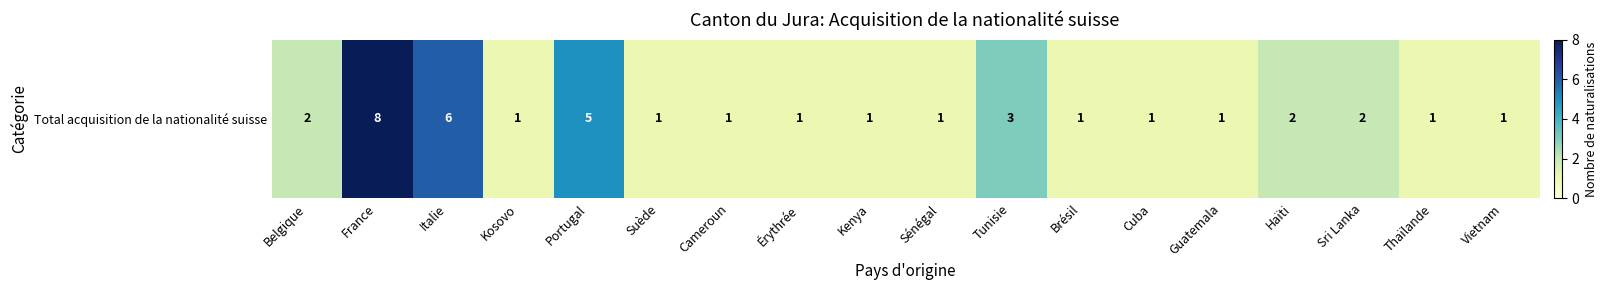

Which label corresponds to the smallest value in the chart?

Kosovo